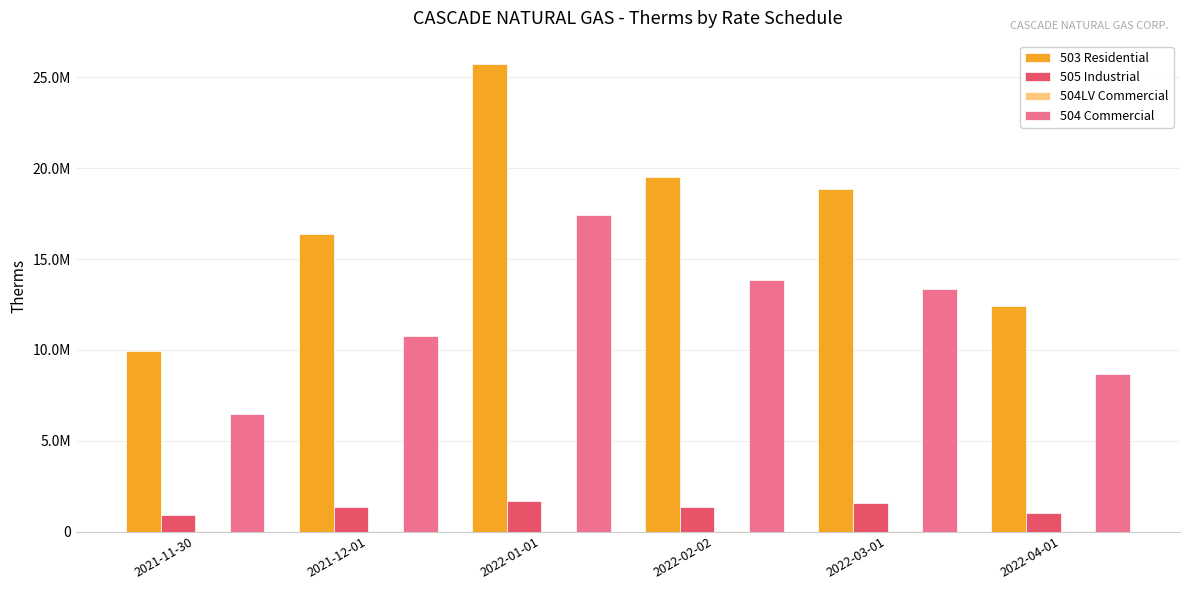

Which series has the largest range (max minus min)?

503 Residential